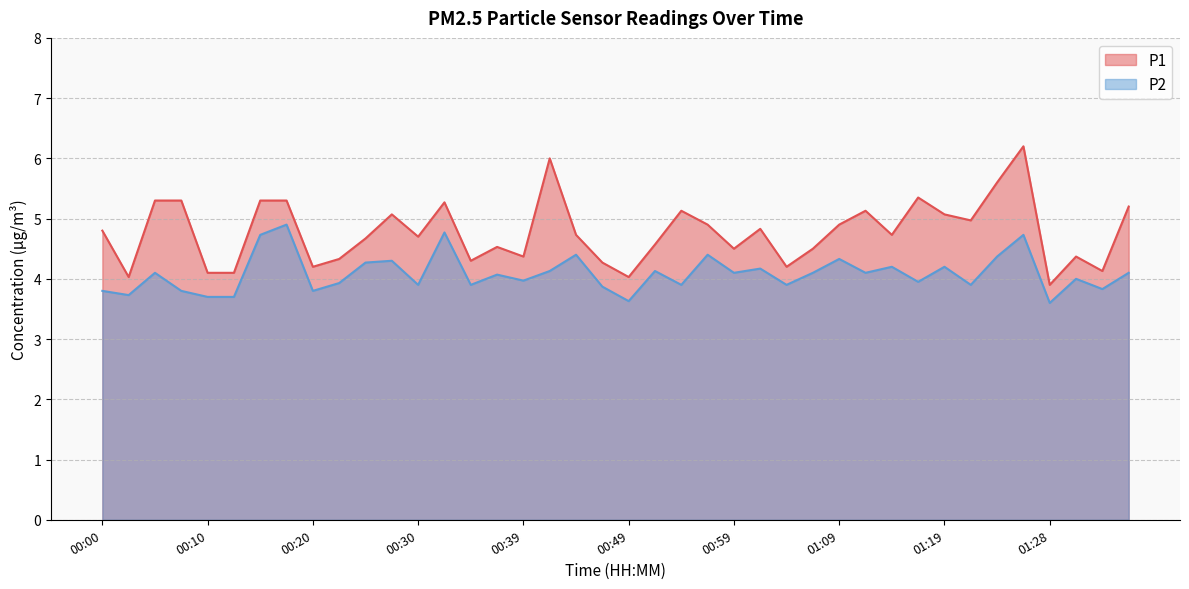

Reading left to right, list all the values displayed in this chart.

P1: 00:00=4.8	00:03=4.0	00:05=5.3	00:08=5.3	00:10=4.1	00:13=4.1	00:15=5.3	00:18=5.3	00:20=4.2	00:22=4.3	00:25=4.7	00:27=5.1	00:30=4.7	00:32=5.3	00:35=4.3	00:37=4.5	00:39=4.4	00:42=6.0	00:44=4.7	00:47=4.3	00:49=4.0	00:52=4.6	00:54=5.1	00:57=4.9	00:59=4.5	01:02=4.8	01:04=4.2	01:06=4.5	01:09=4.9	01:11=5.1	01:14=4.7	01:16=5.3	01:19=5.1	01:21=5.0	01:24=5.6	01:26=6.2	01:28=3.9	01:31=4.4	01:33=4.1	01:36=5.2
P2: 00:00=3.8	00:03=3.7	00:05=4.1	00:08=3.8	00:10=3.7	00:13=3.7	00:15=4.7	00:18=4.9	00:20=3.8	00:22=3.9	00:25=4.3	00:27=4.3	00:30=3.9	00:32=4.8	00:35=3.9	00:37=4.1	00:39=4.0	00:42=4.1	00:44=4.4	00:47=3.9	00:49=3.6	00:52=4.1	00:54=3.9	00:57=4.4	00:59=4.1	01:02=4.2	01:04=3.9	01:06=4.1	01:09=4.3	01:11=4.1	01:14=4.2	01:16=4.0	01:19=4.2	01:21=3.9	01:24=4.4	01:26=4.7	01:28=3.6	01:31=4.0	01:33=3.8	01:36=4.1